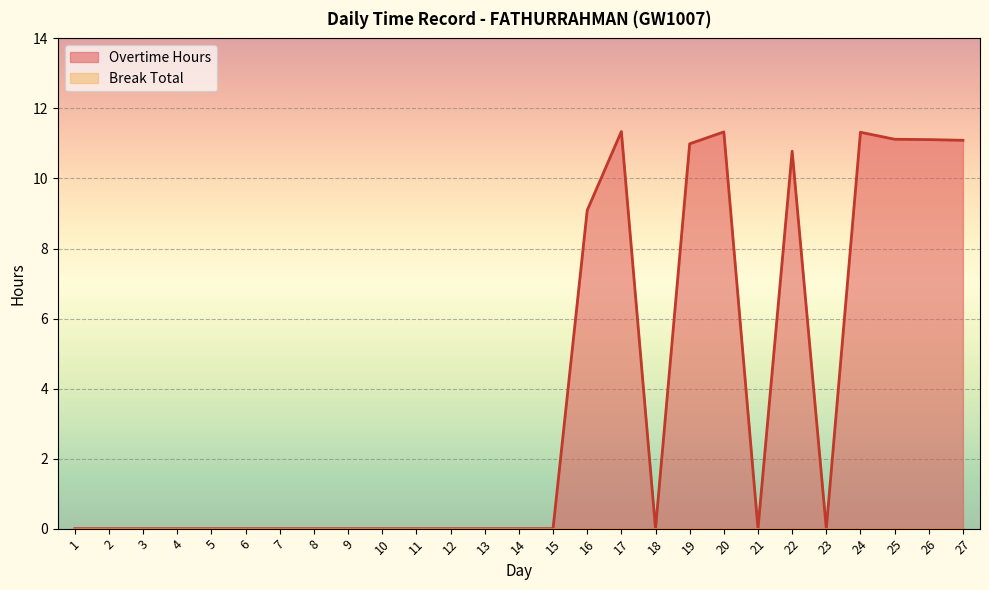

The chart shows a value of 2.6 at 26. True or false?

False